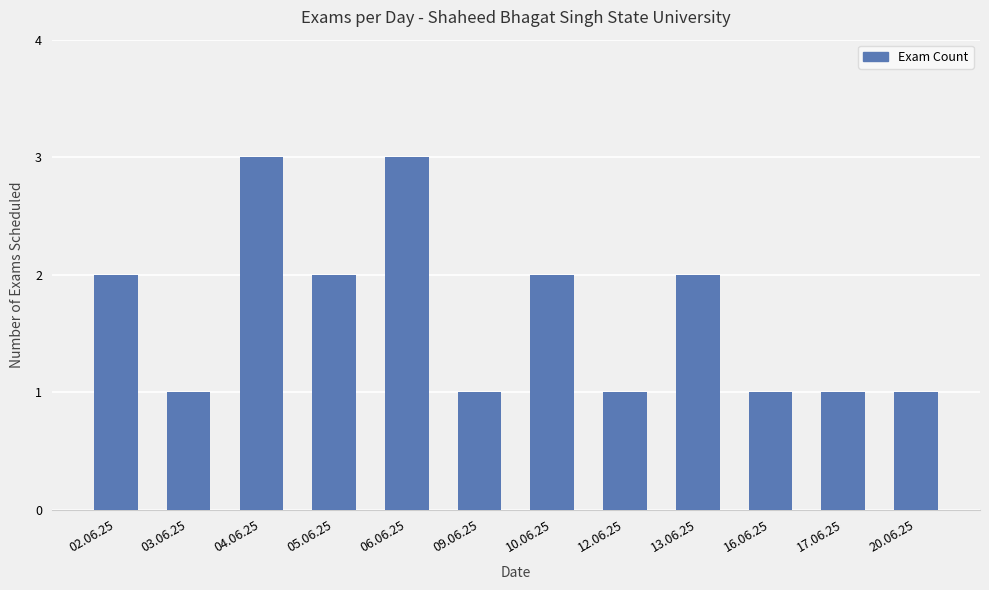

What is the sum of the values at 02.06.25 and 16.06.25?

3